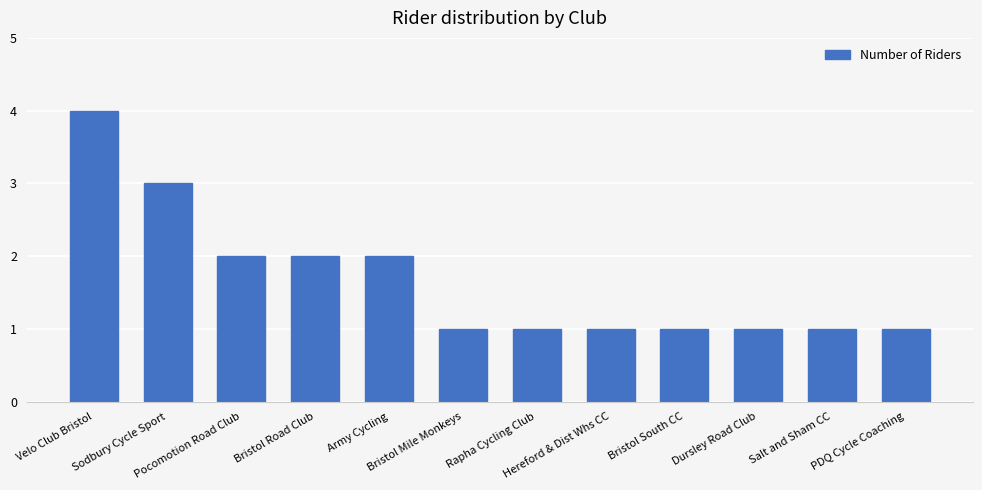

What is the value of the 8th bar from the left?

1